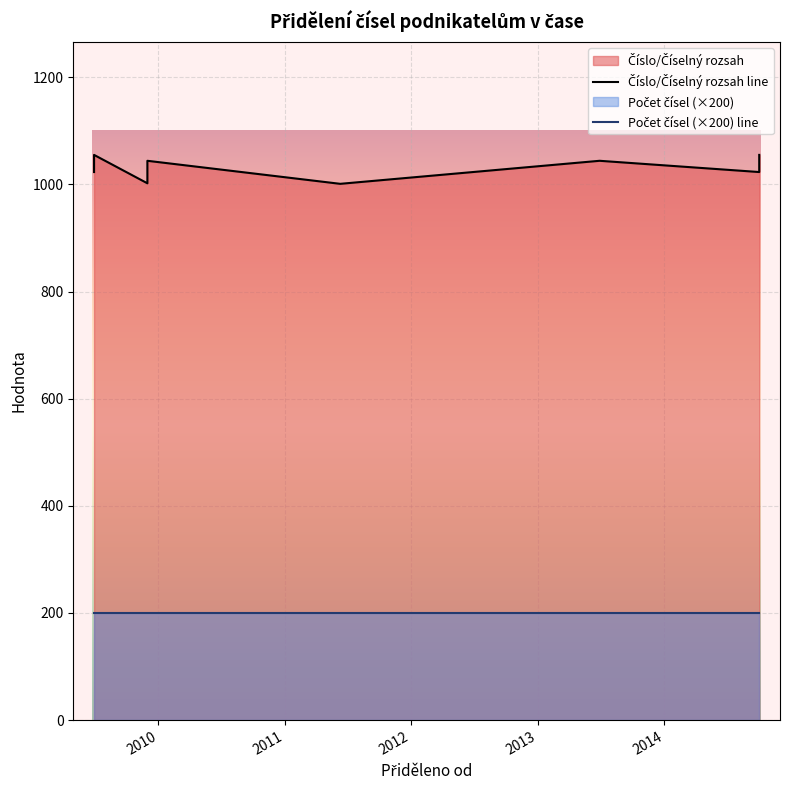

What is the value of the Číslo/Číselný rozsah line point at the 4th from the left?

1044